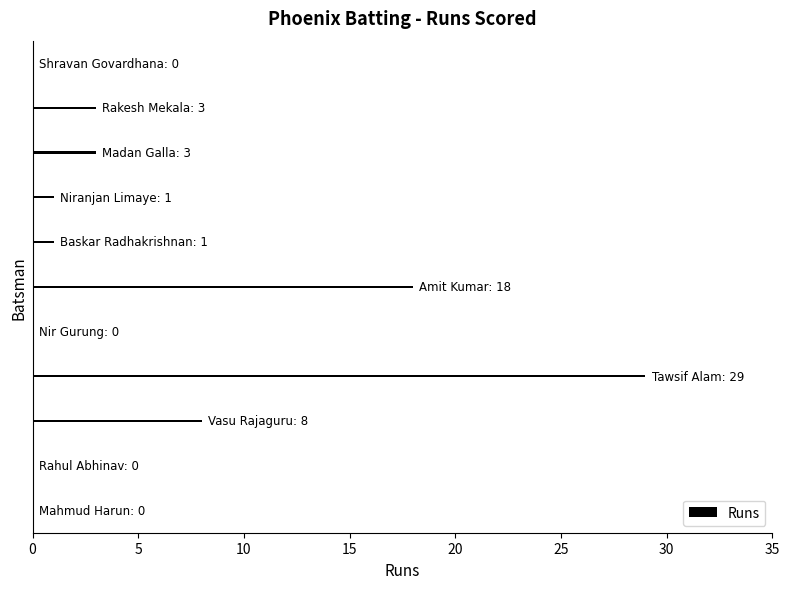

What is the greatest value displayed?

29